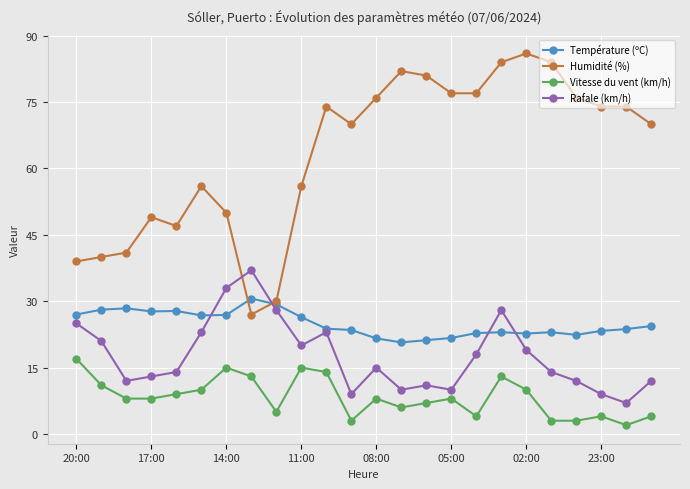

What is the highest value of the Vitesse du vent (km/h) series?

17.0